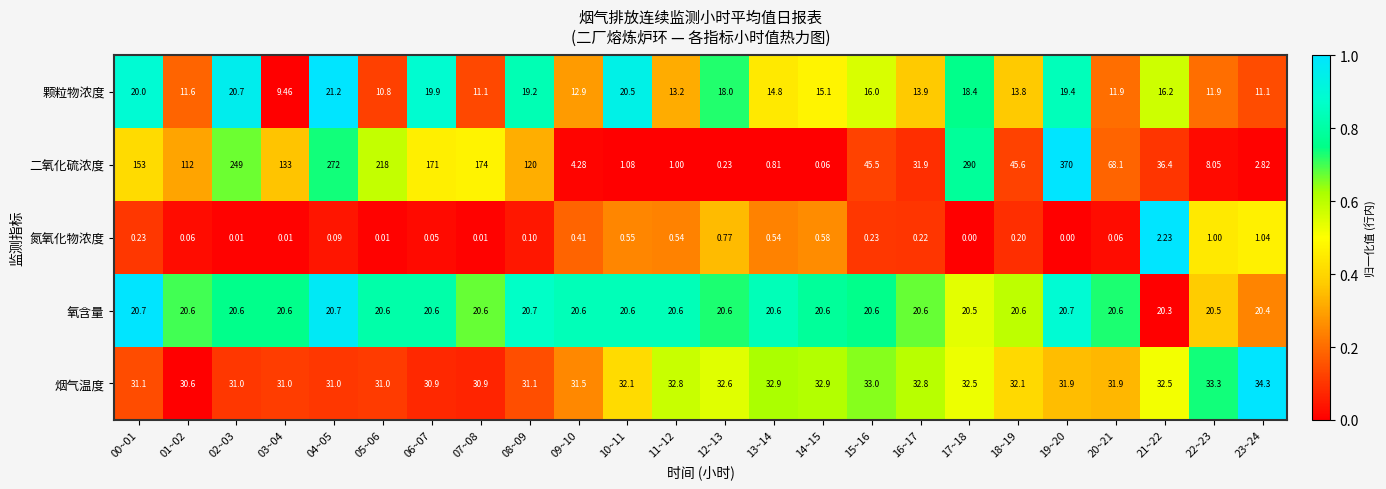

Which series has the largest range (max minus min)?

二氧化硫浓度